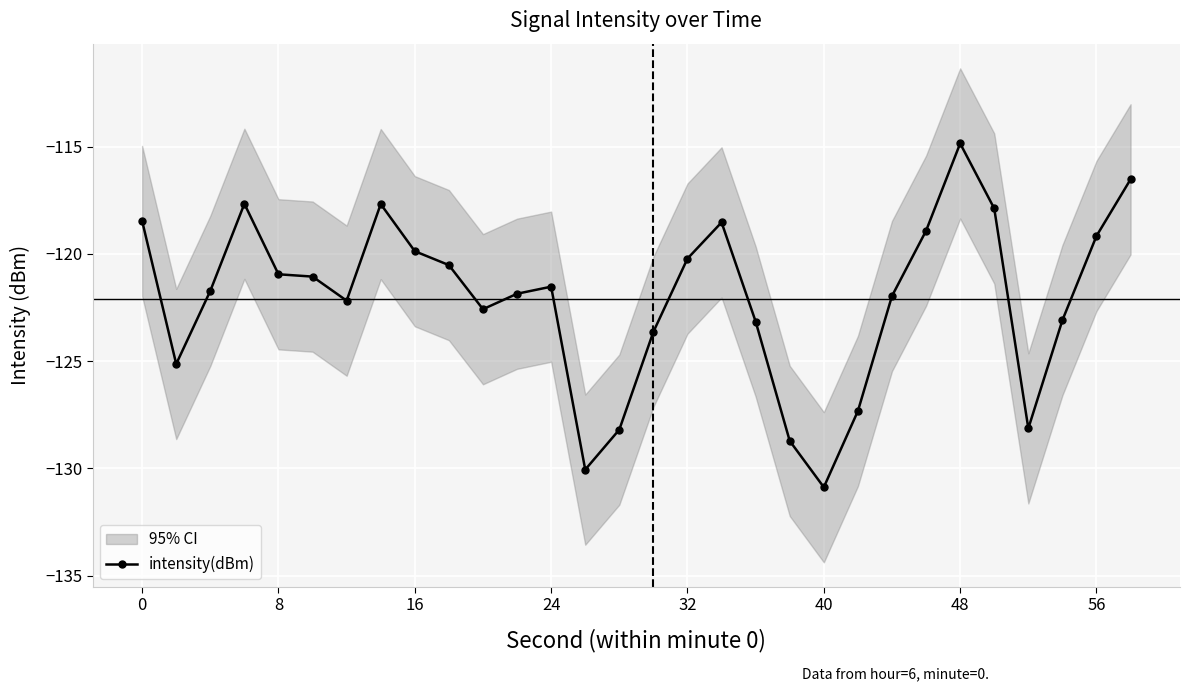

What is the lowest value of the intensity(dBm) series?

-130.9